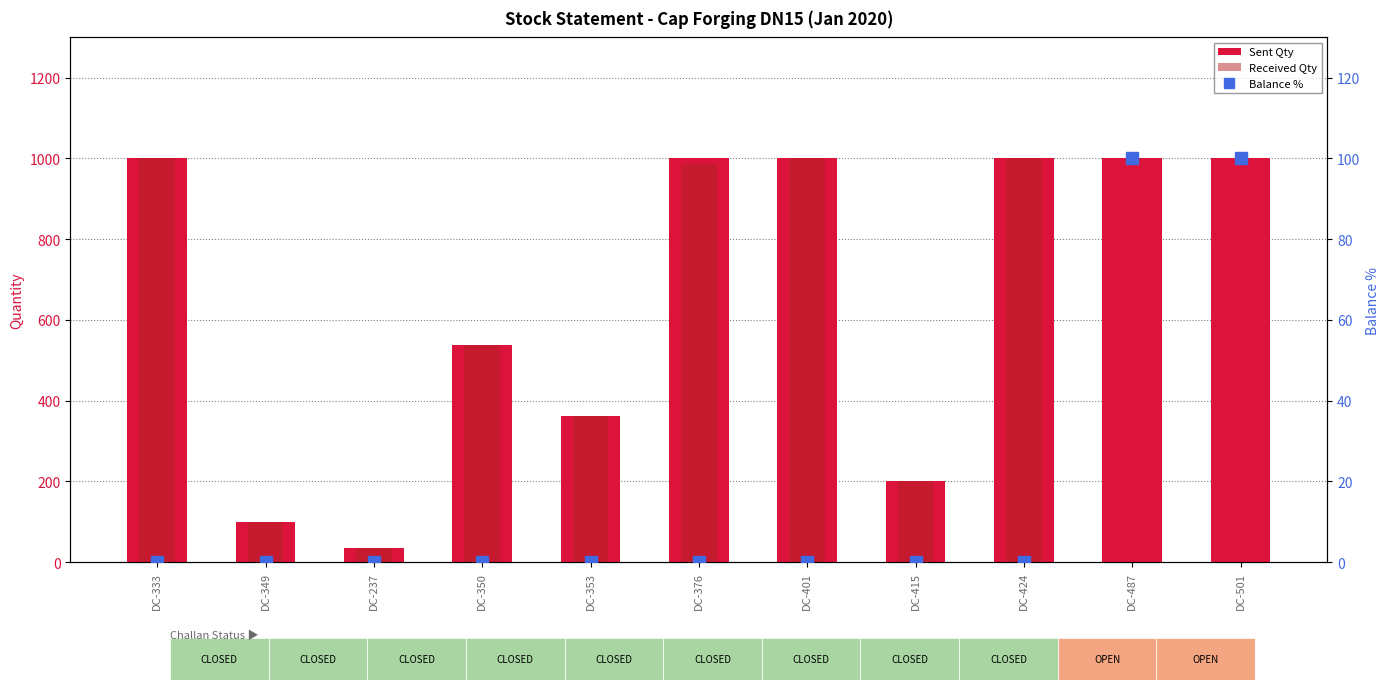

Does the chart contain any negative values?

No